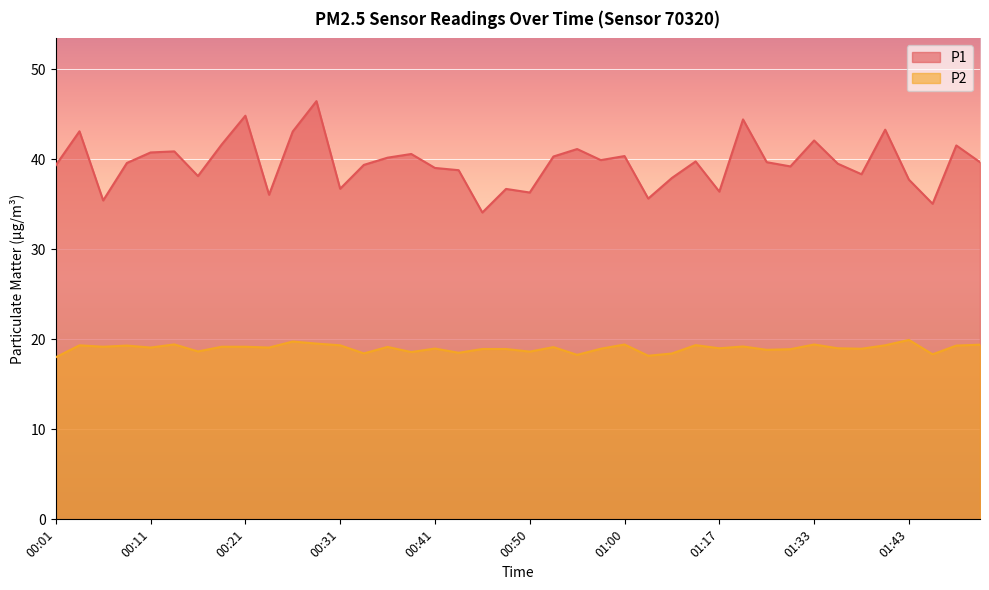

Which series has the largest total across all categories?

P1